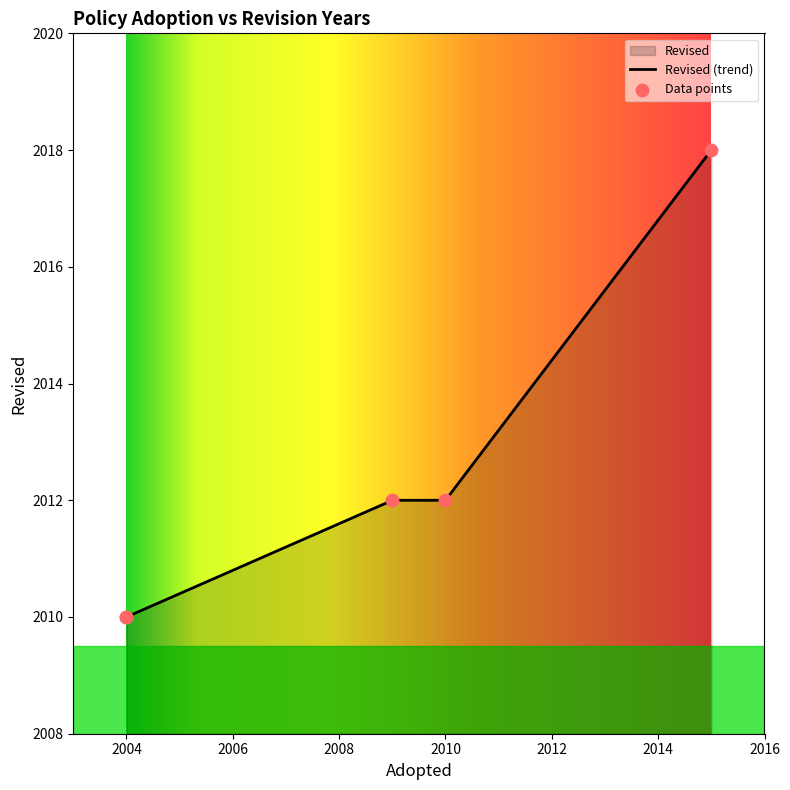

What is the change in value from 2004 to 2015?

+8